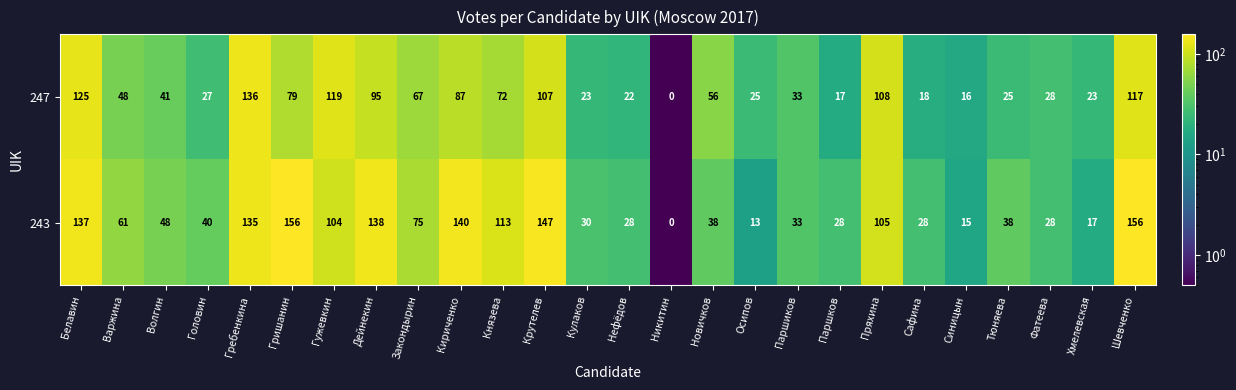

Read the 243 value at Пряхина, to the nearest 50.

100